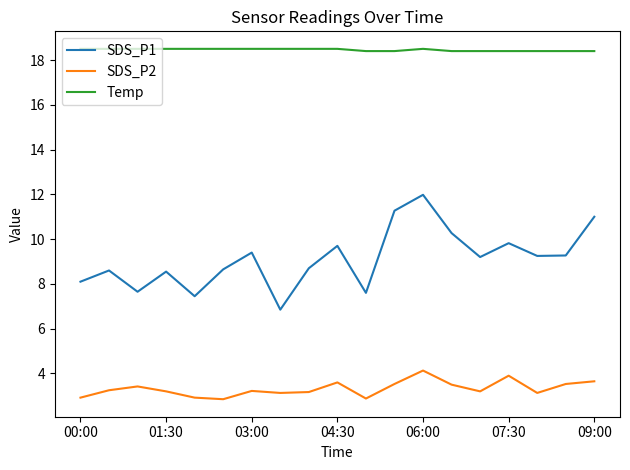

List the series in order of their peak value, lowest first.

SDS_P2, SDS_P1, Temp